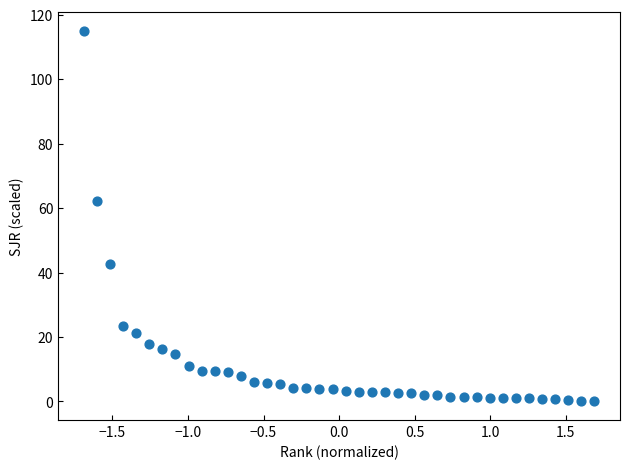

What Y value in the scatter plot is closest to 57?

62.1